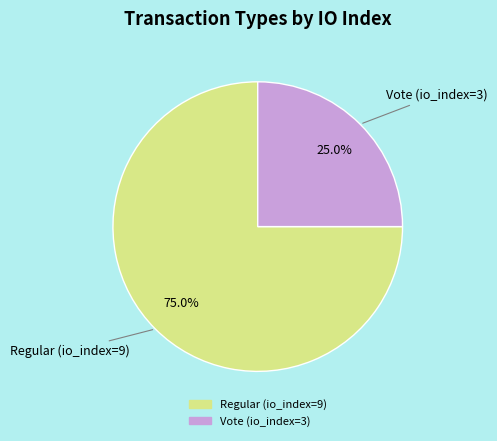

To the nearest percent, what is the average slice percentage?

50%